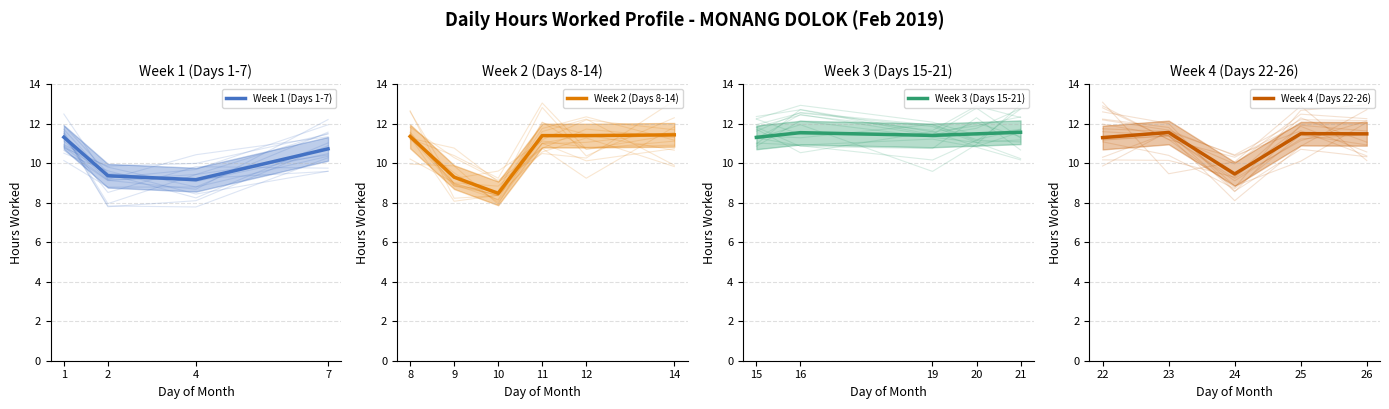

The chart shows a value of 5.1 at 23. True or false?

False